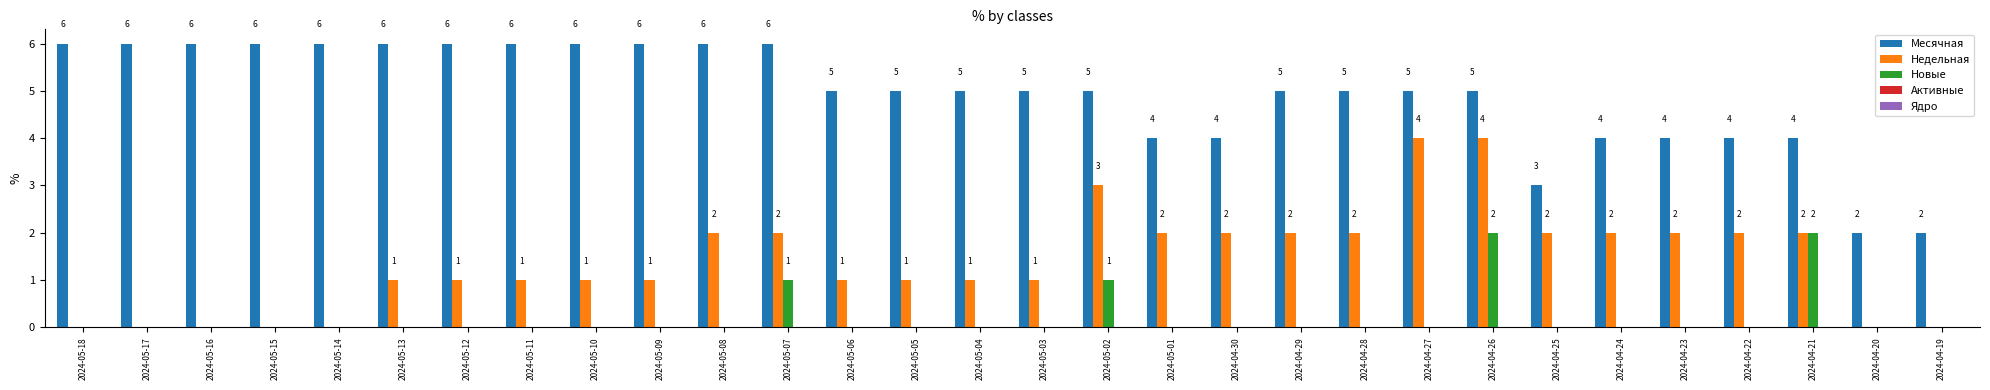

What is the sum of all Недельная values?

42